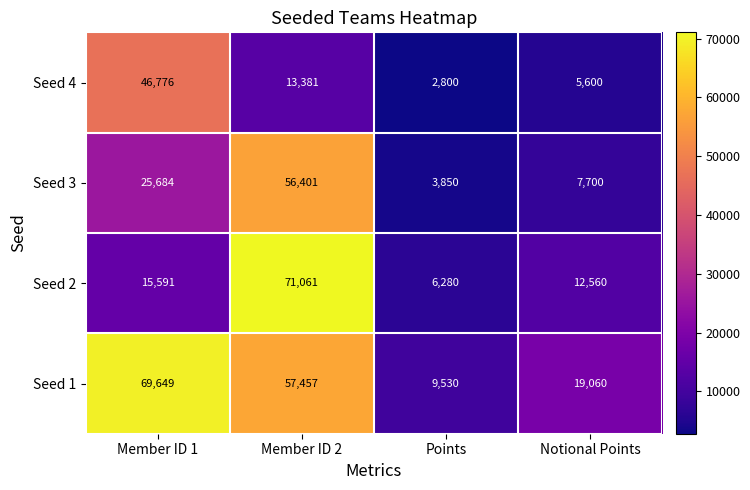

Reading left to right, transcribe all the data shown in this chart.

Seed 4: Member ID 1=46776	Member ID 2=13381	Points=2800	Notional Points=5600
Seed 3: Member ID 1=25684	Member ID 2=56401	Points=3850	Notional Points=7700
Seed 2: Member ID 1=15591	Member ID 2=71061	Points=6280	Notional Points=12560
Seed 1: Member ID 1=69649	Member ID 2=57457	Points=9530	Notional Points=19060